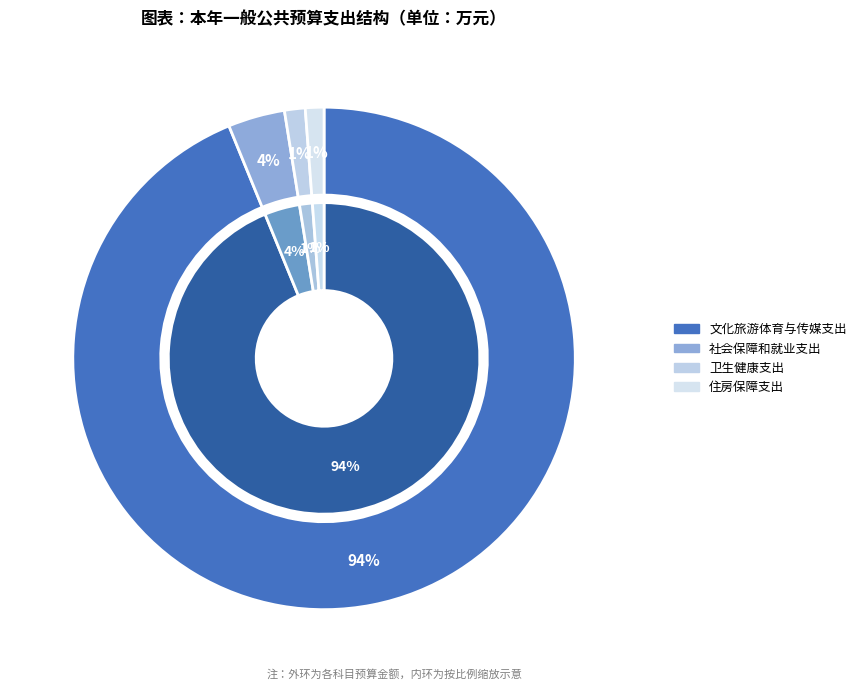

Count the number of slices in the pie.

4